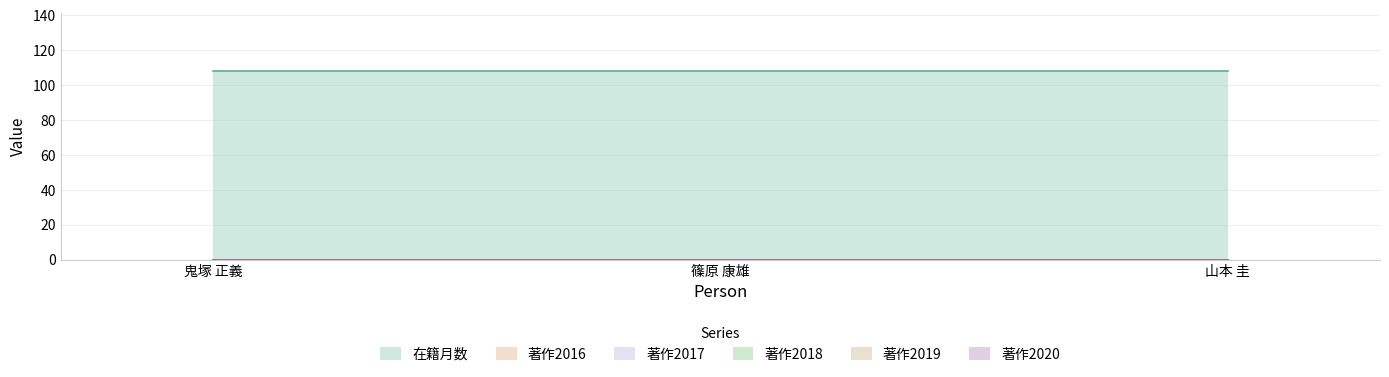

What position from the left is 山本 圭?

3